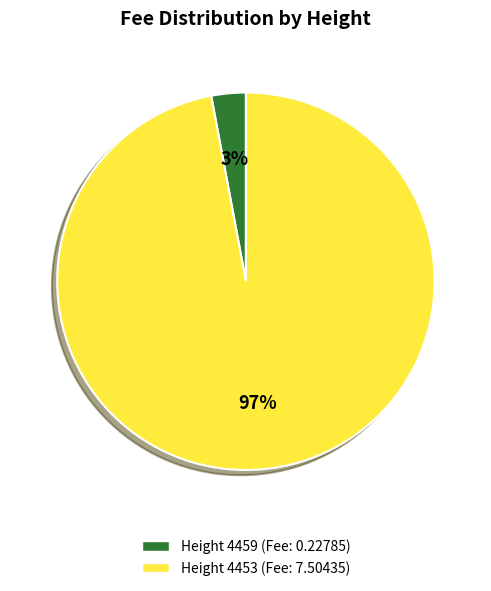

To the nearest percent, what is the difference between the largest and smallest slice percentages?

94%